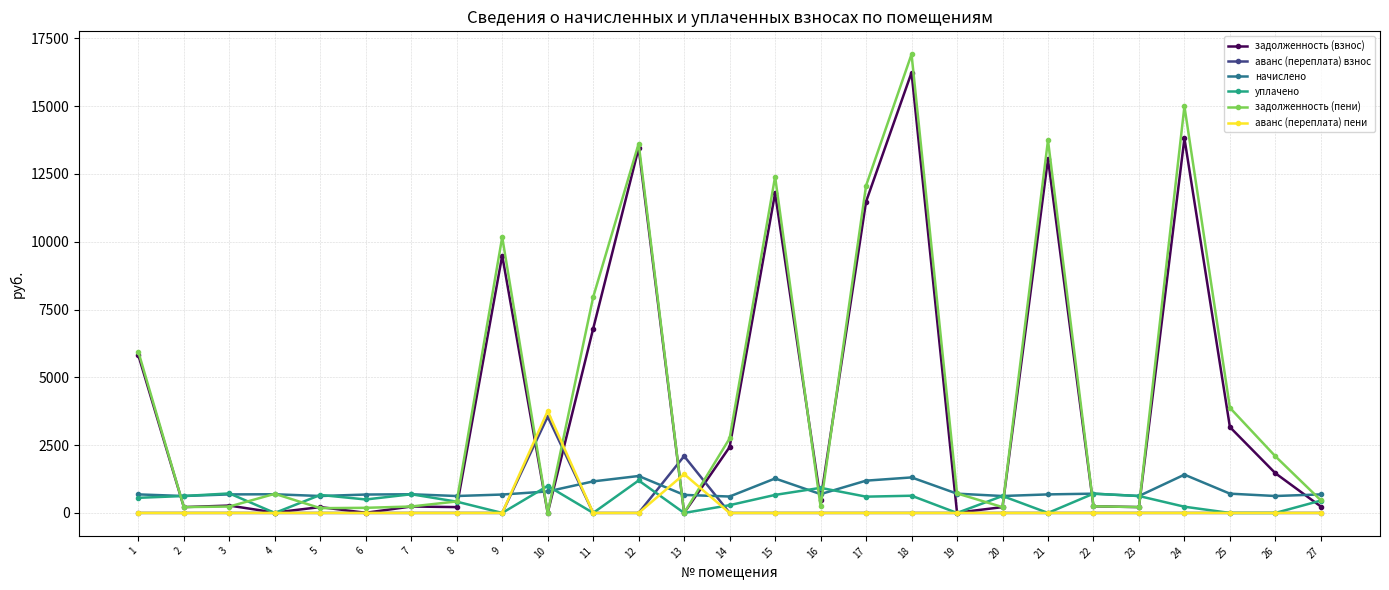

At which category is the sum across all series the highest?

18